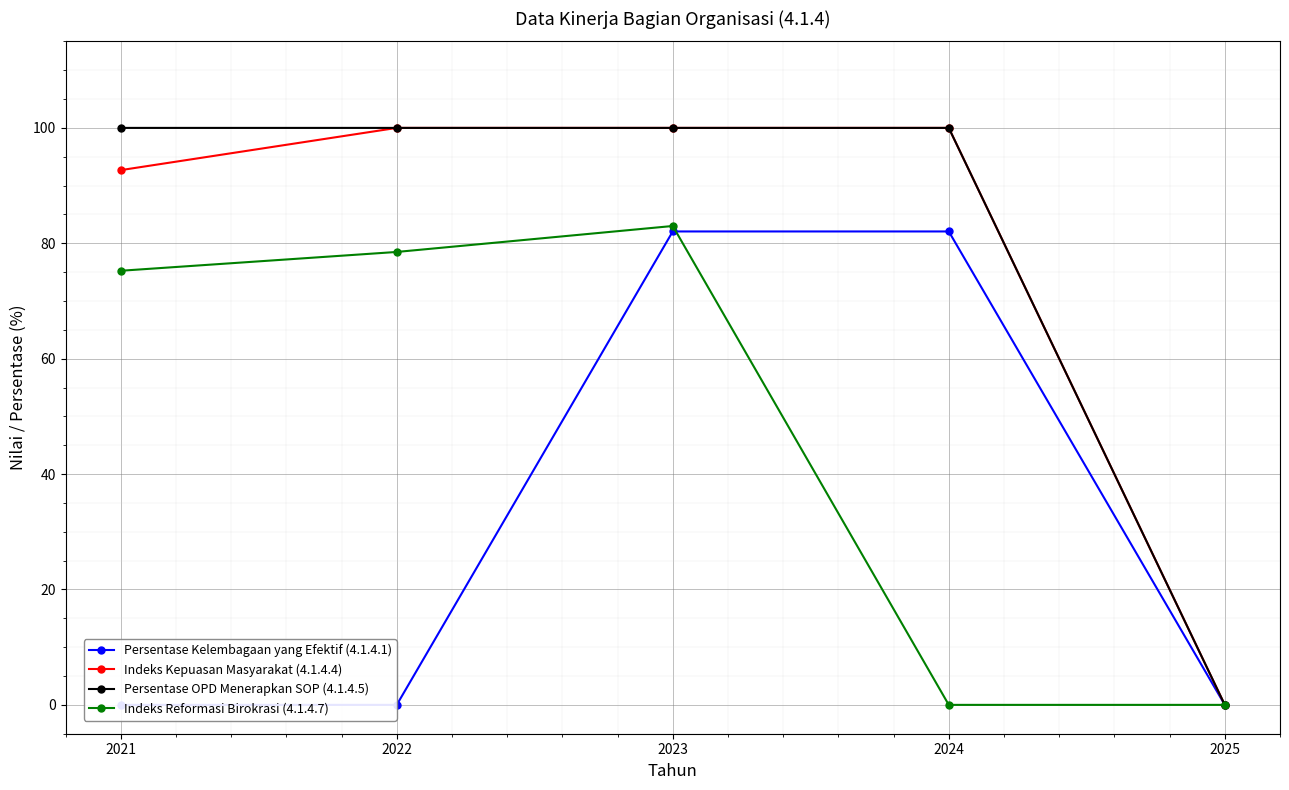

Does the chart display data point markers on the line(s)?

Yes